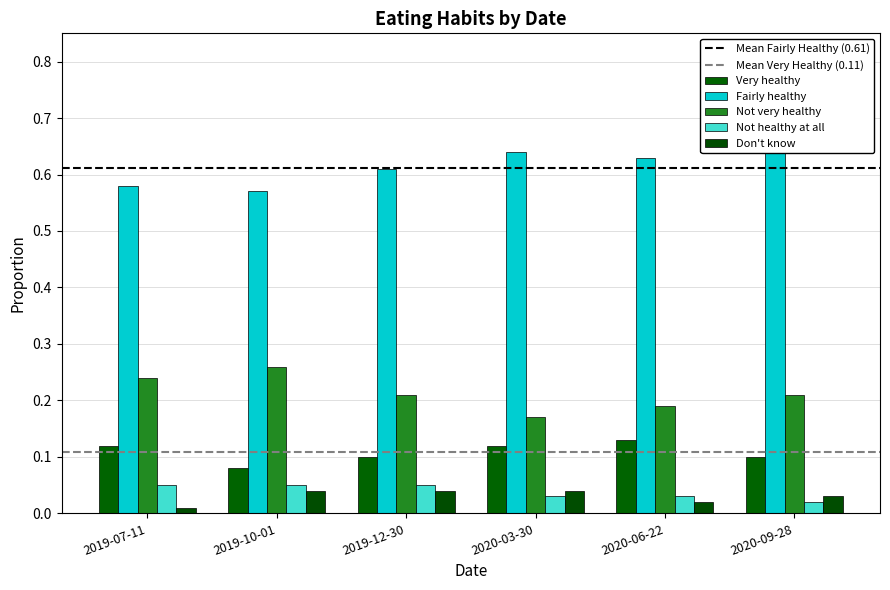

Between 2019-07-11 and 2019-10-01, which is larger?

2019-07-11